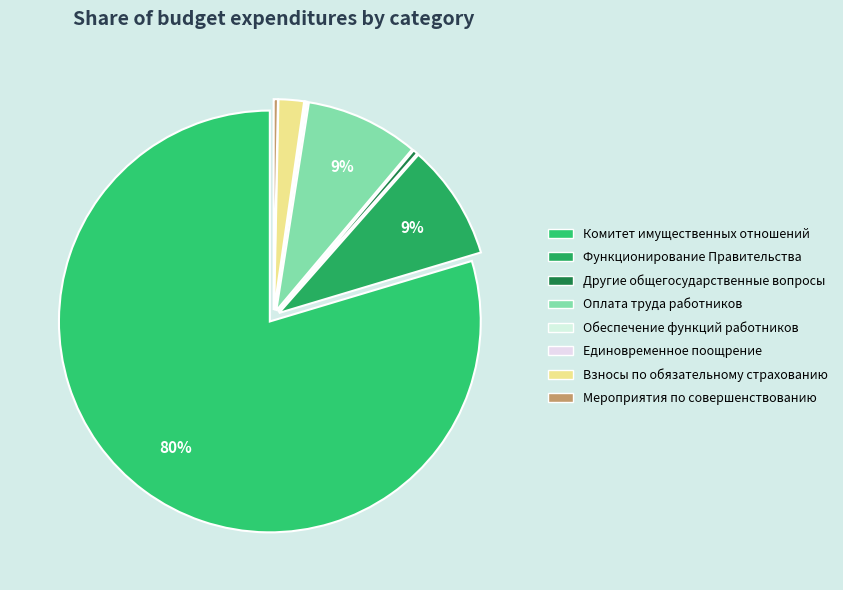

To the nearest percent, what is the difference between the largest and smallest slice percentages?

80%